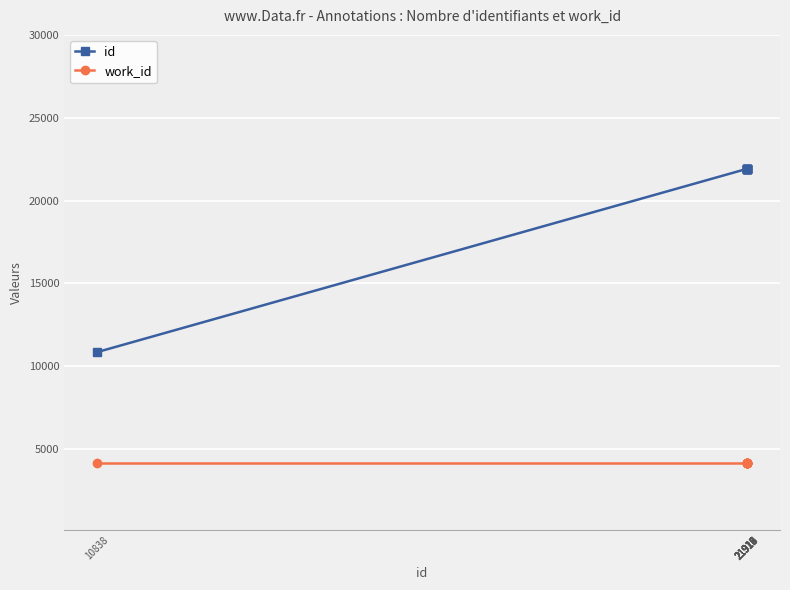

What is the value of the work_id point at the 10th from the left?

4177